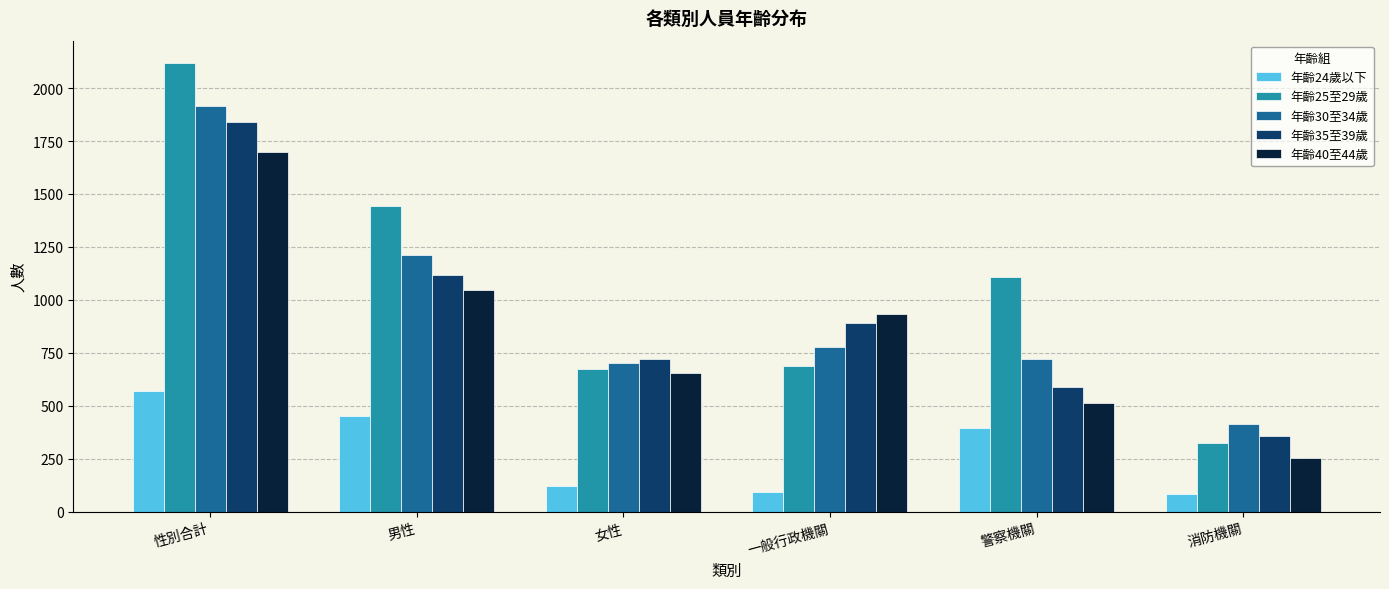

Where is 年齡35至39歲 nearest to the value 1099?

男性